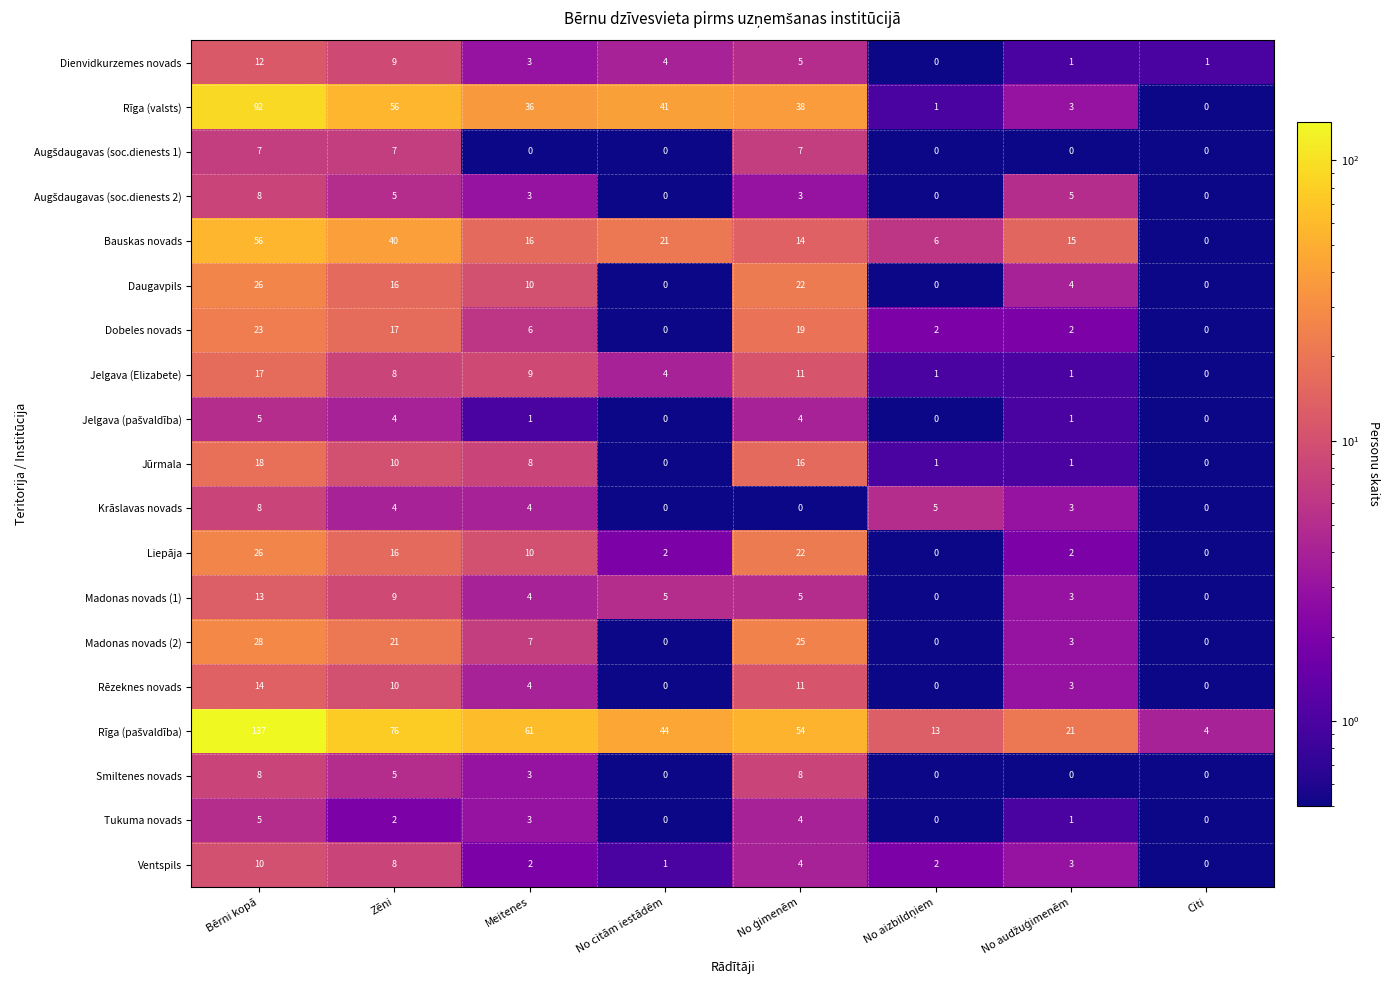

At which label does Rēzeknes novads first exceed 4?

Bērni kopā